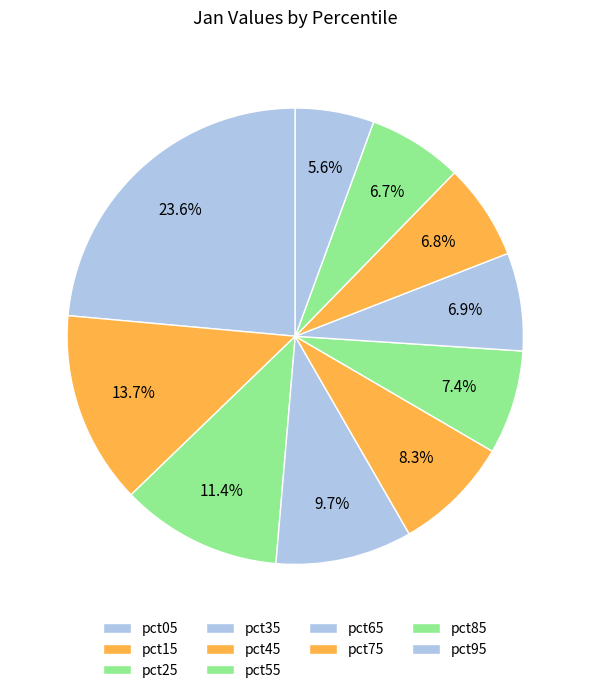

Count the number of slices in the pie.

10